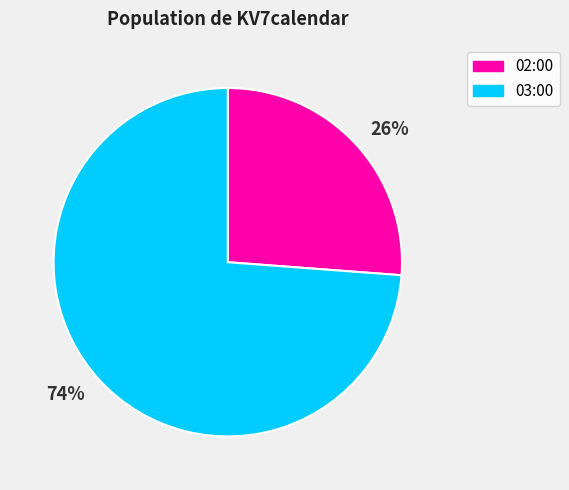

Do 74% and 26% together represent more than half of the pie?

Yes